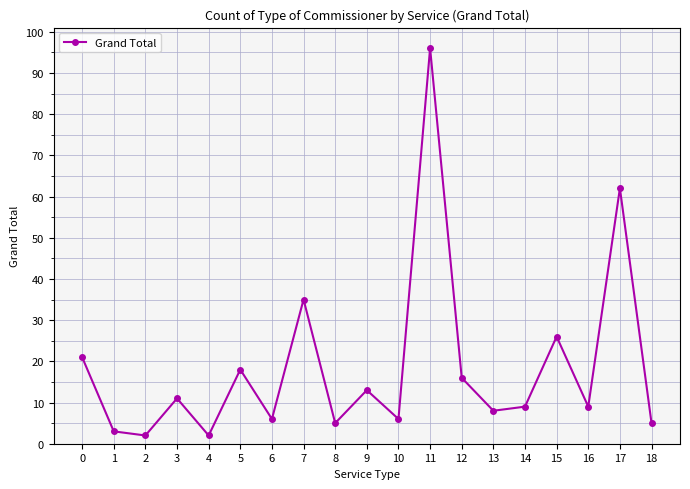

Does the chart have visible grid lines?

Yes